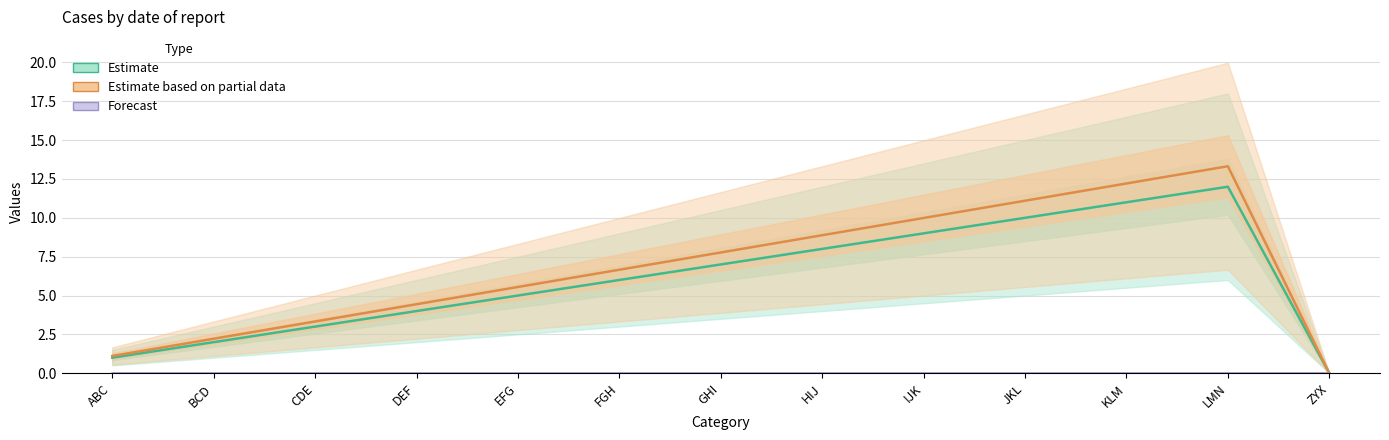

How many lines are shown in the chart?

3